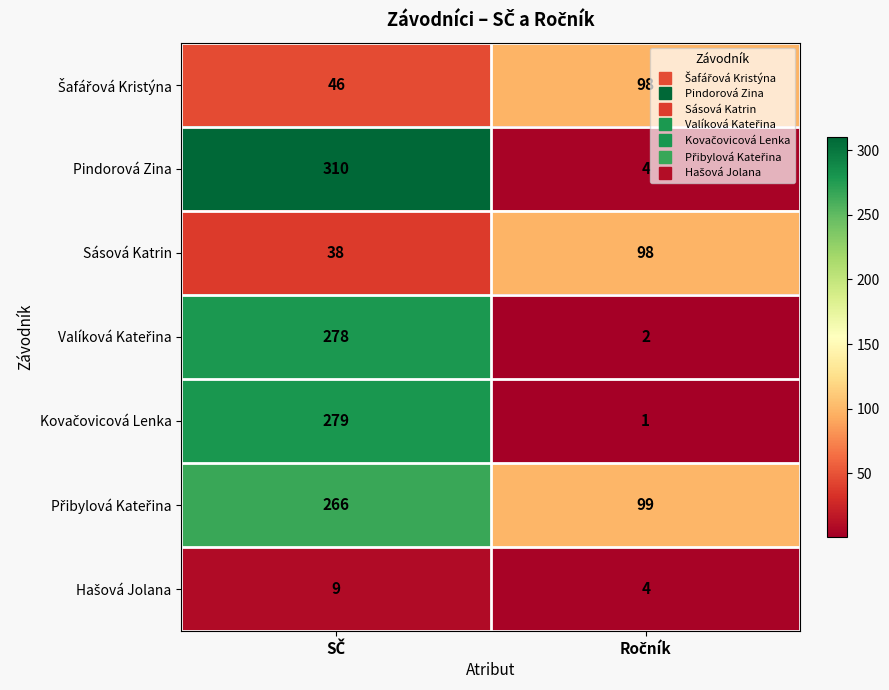

Which series has the widest spread of values?

Pindorová Zina